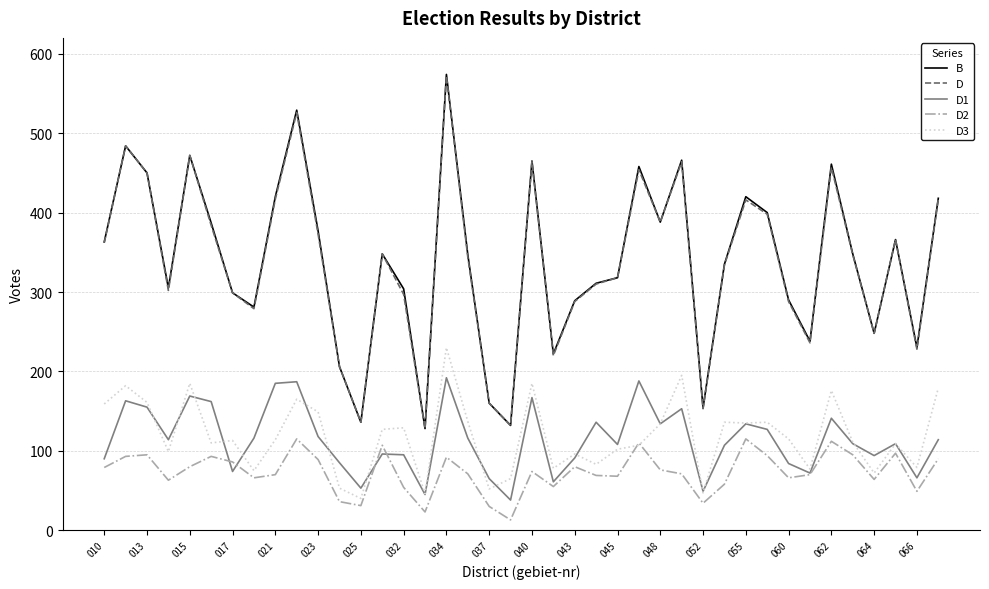

What is the minimum value shown in the chart?

13